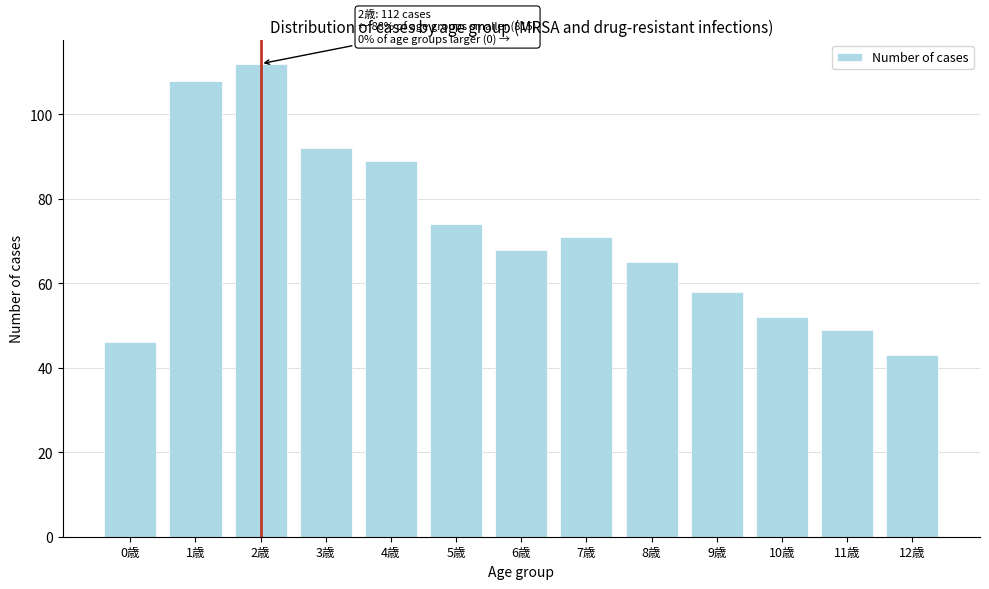

Reading left to right, extract all data points from this chart.

0歳=46	1歳=108	2歳=112	3歳=92	4歳=89	5歳=74	6歳=68	7歳=71	8歳=65	9歳=58	10歳=52	11歳=49	12歳=43